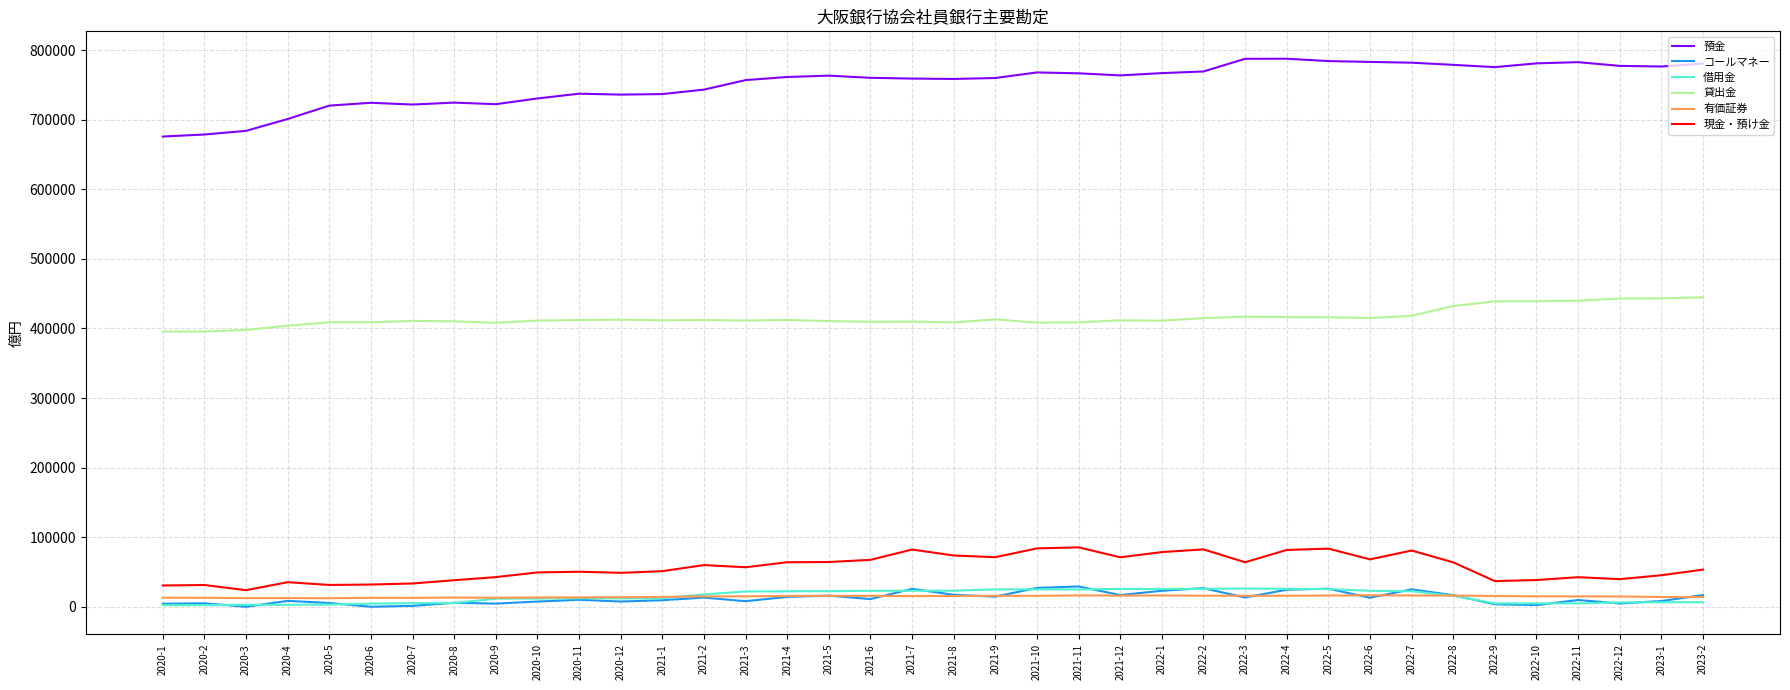

What is the difference between the highest and lowest values at 2021-5?

747700